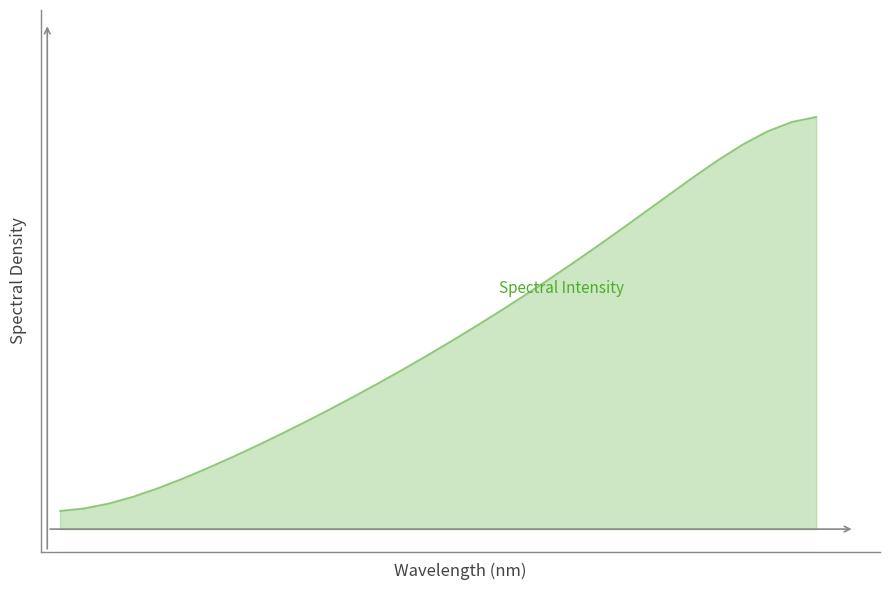

Reading right to left, transcribe all the data shown in this chart.

0.9	0.9	0.9	0.9	0.8	0.8	0.7	0.7	0.7	0.6	0.6	0.6	0.5	0.5	0.4	0.4	0.4	0.4	0.3	0.3	0.3	0.2	0.2	0.2	0.2	0.1	0.1	0.1	0.1	0.1	0.0	0.0